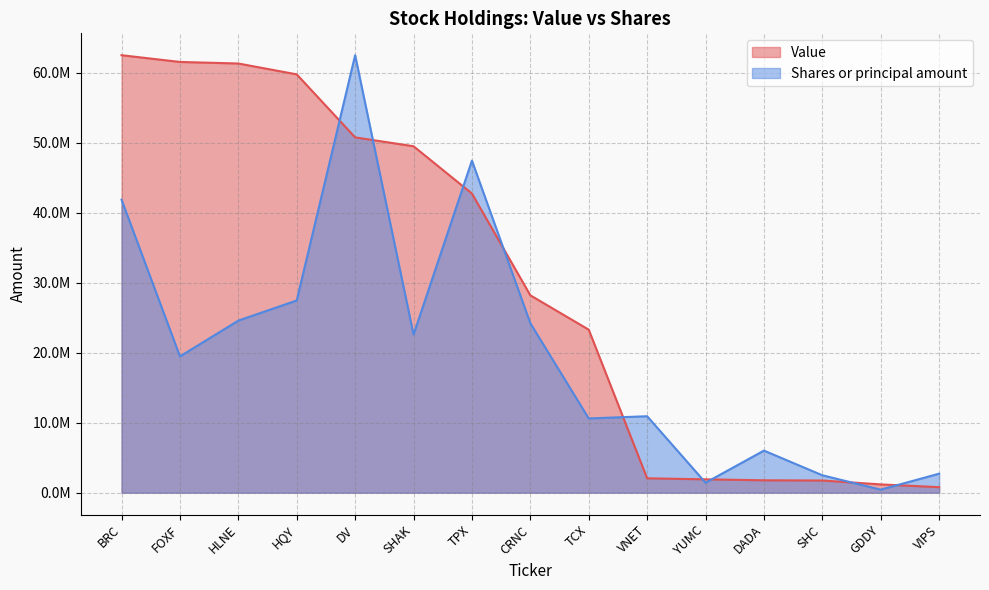

Is it true that Shares or principal amount equals 10607069.4 at TCX?

True